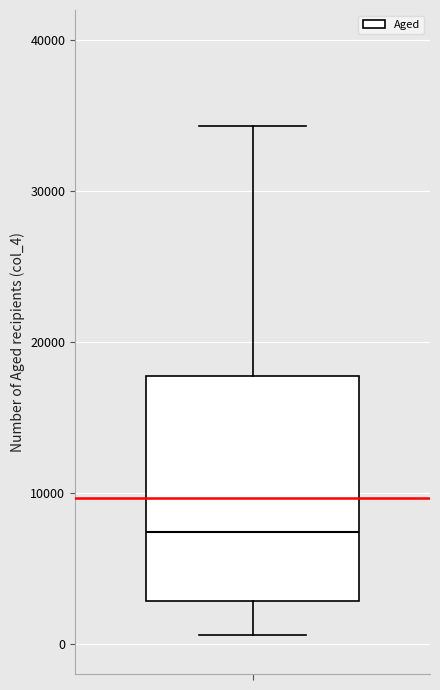

Where does the upper whisker of the box end on the y-axis? The values are not printed on the chart, so give them approximately, as read against the axis.

34000